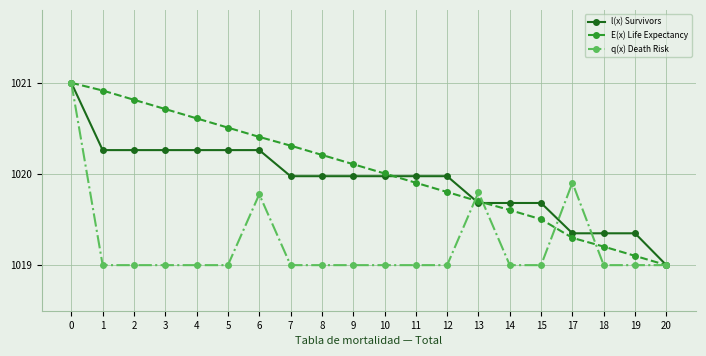

Which series changed the most between 2 and 6?

q(x) Death Risk